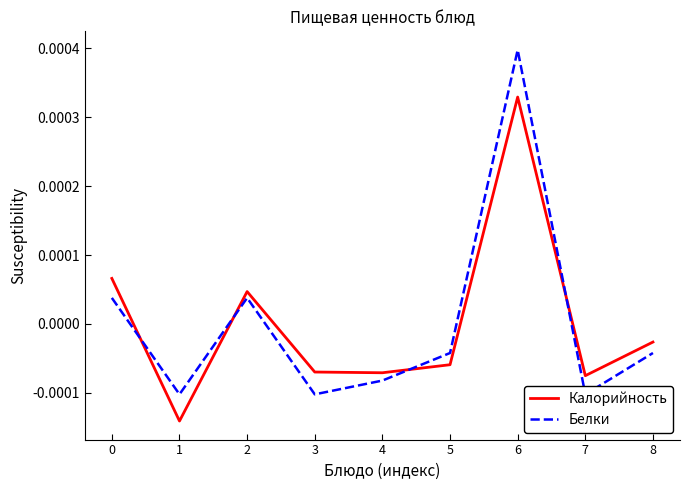

After their last crossing, which series has the higher values: Белки or Калорийность?

Калорийность